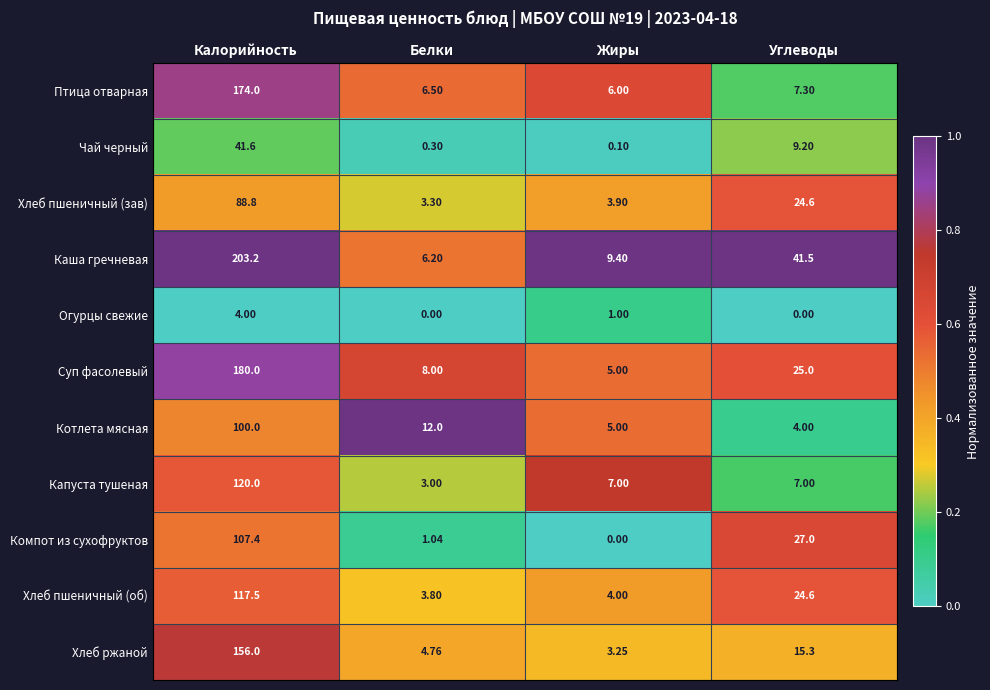

Rank the series by their maximum value, from highest to lowest.

Каша гречневая, Суп фасолевый, Птица отварная, Хлеб ржаной, Капуста тушеная, Хлеб пшеничный (об), Компот из сухофруктов, Котлета мясная, Хлеб пшеничный (зав), Чай черный, Огурцы свежие